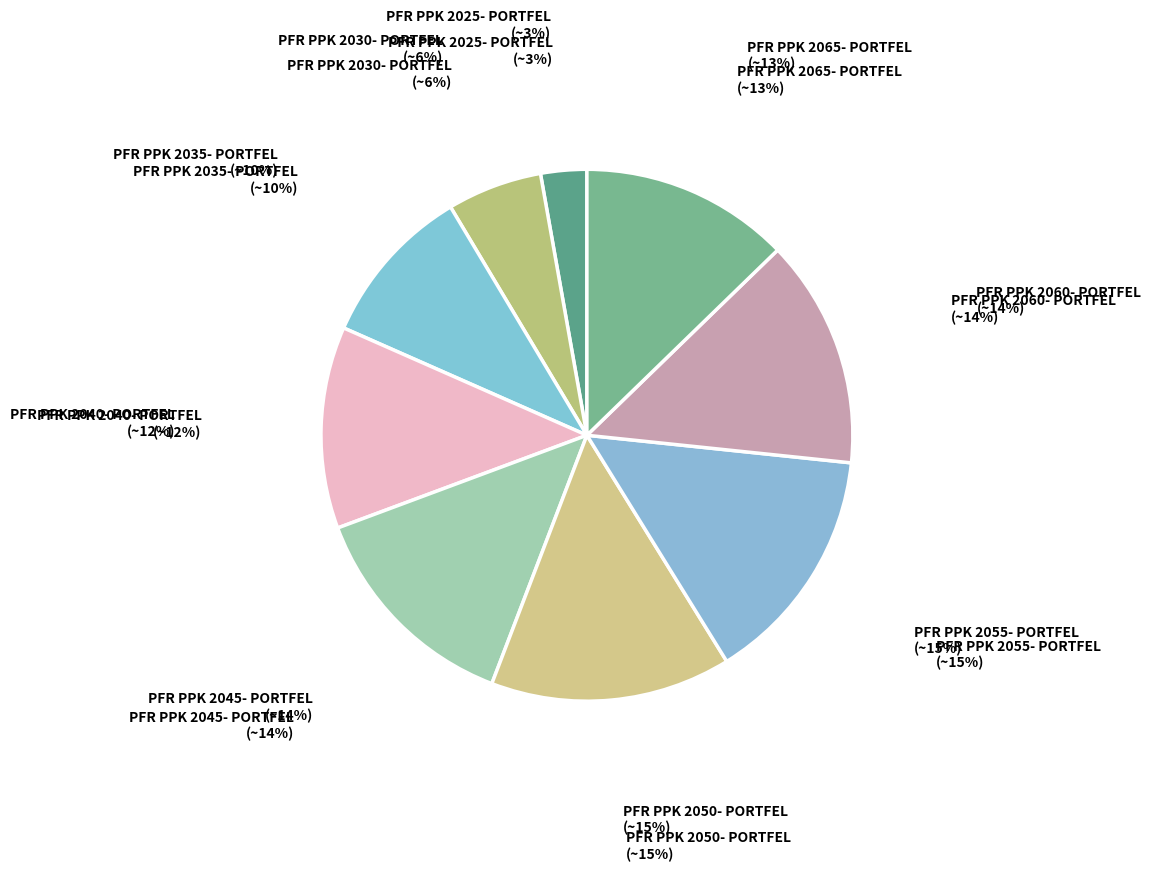

To the nearest percent, what is the average slice percentage?

11%